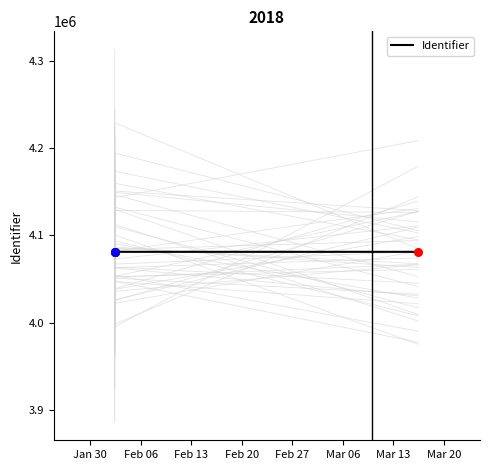

What is the change in value from Jan 30 to Mar 13?

+7